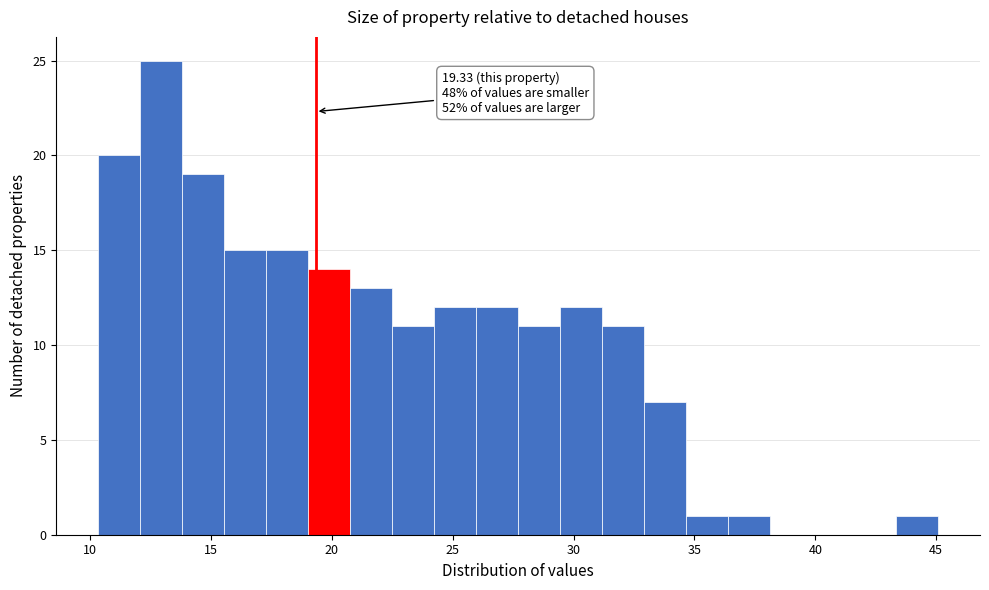

Around what value on the x-axis is the tallest bar? Give the approximate position of its centre, as read against the axis.

13.0